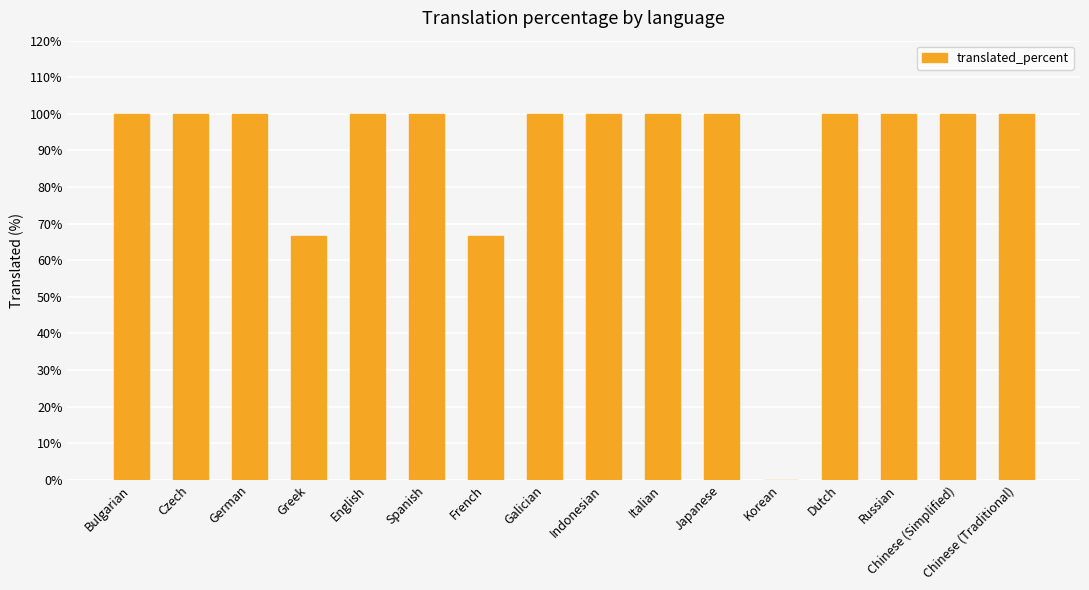

Reading right to left, list all the values displayed in this chart.

100.0	100.0	100.0	100.0	0.0	100.0	100.0	100.0	100.0	66.6	100.0	100.0	66.6	100.0	100.0	100.0